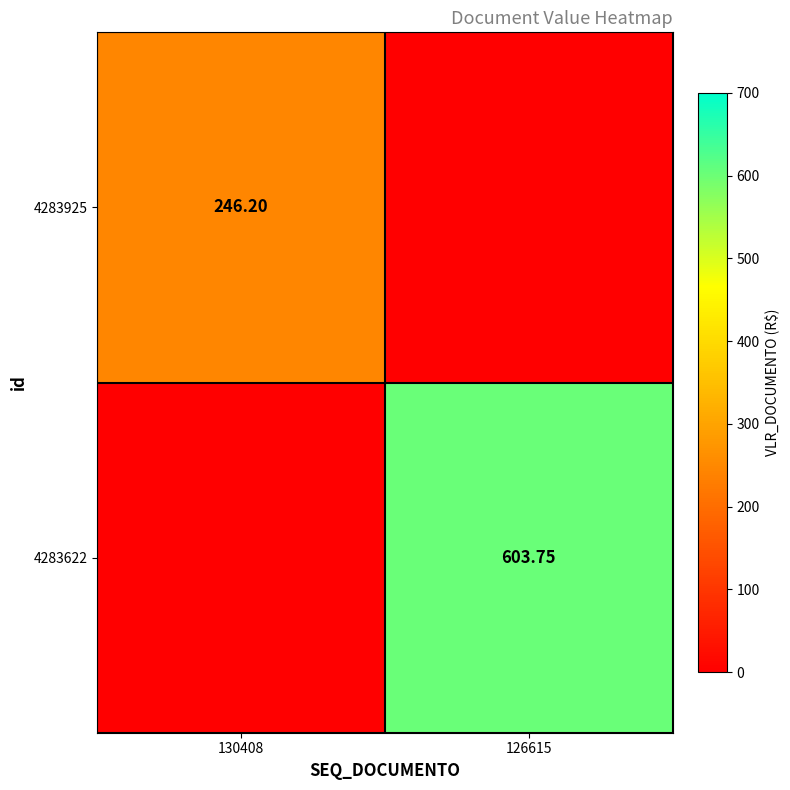

At which category is the sum across all series the highest?

126615